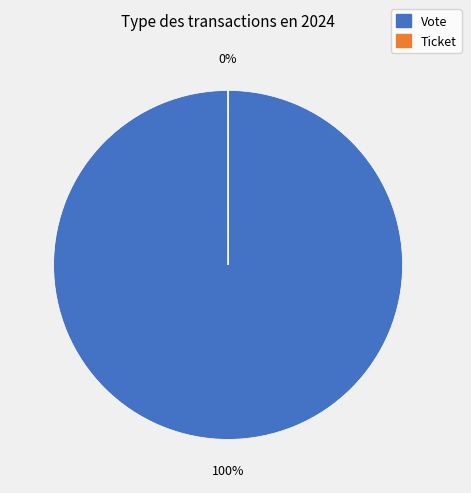

Does Vote represent more than half of the total?

Yes